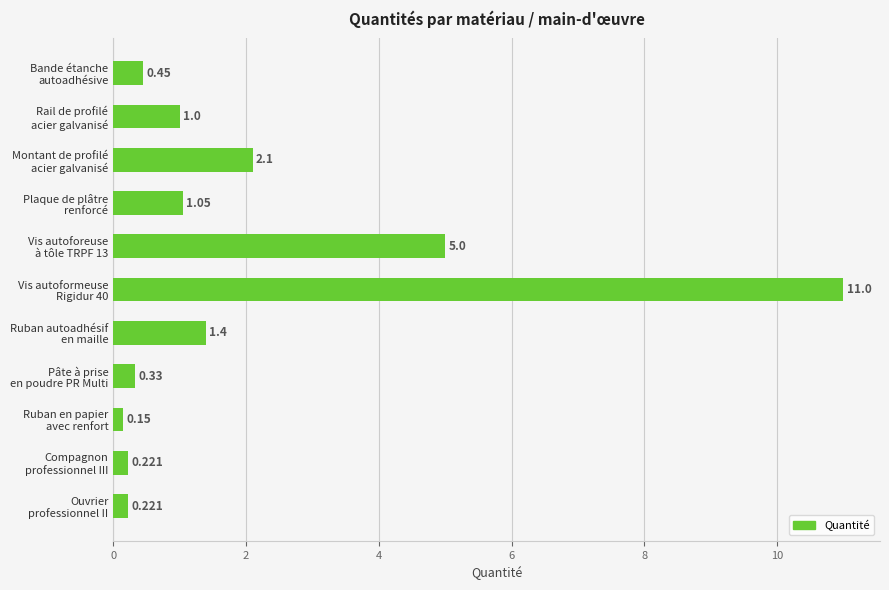

How many bars are there in total?

11